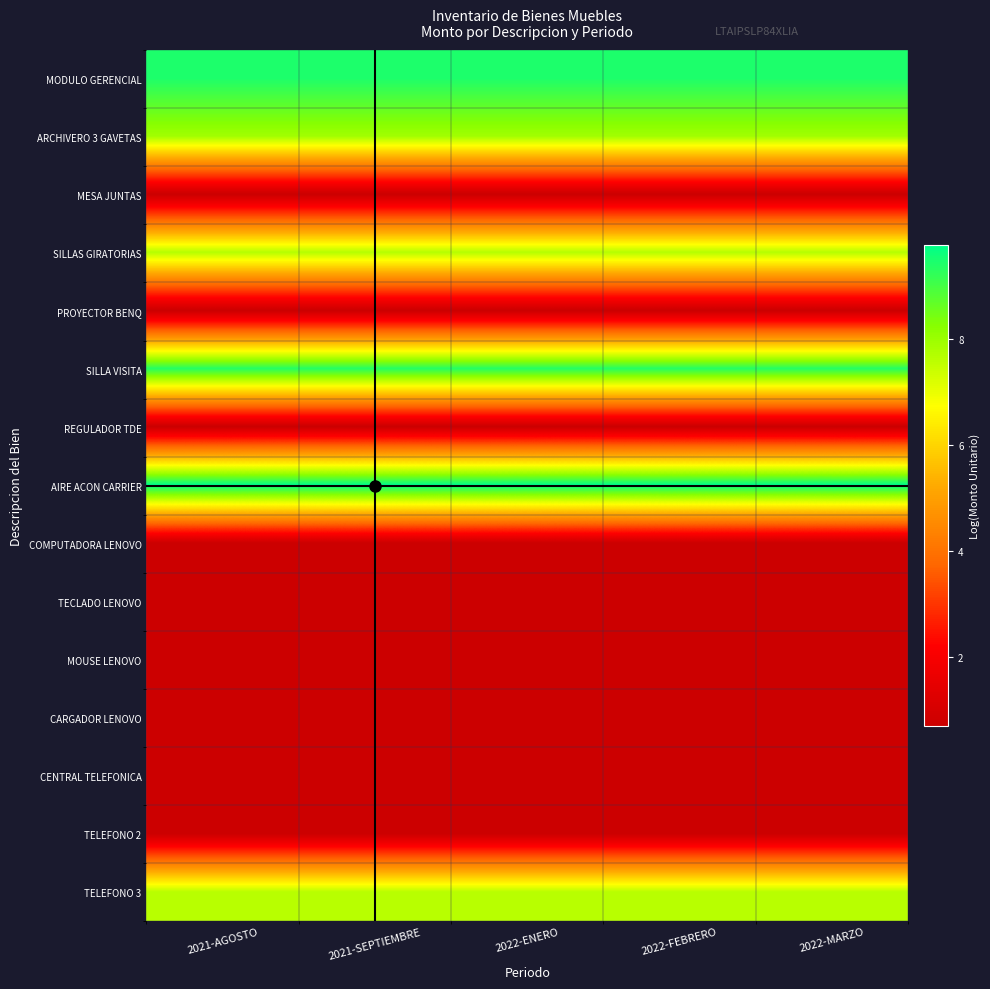

Reading right to left, extract all data points from this chart.

MODULO GERENCIAL: 2022-MARZO=9.4	2022-FEBRERO=9.4	2022-ENERO=9.4	2021-SEPTIEMBRE=9.4	2021-AGOSTO=9.4
ARCHIVERO 3 GAVETAS: 2022-MARZO=7.9	2022-FEBRERO=7.9	2022-ENERO=7.9	2021-SEPTIEMBRE=7.9	2021-AGOSTO=7.9
MESA JUNTAS: 2022-MARZO=0.7	2022-FEBRERO=0.7	2022-ENERO=0.7	2021-SEPTIEMBRE=0.7	2021-AGOSTO=0.7
SILLAS GIRATORIAS: 2022-MARZO=7.7	2022-FEBRERO=7.7	2022-ENERO=7.7	2021-SEPTIEMBRE=7.7	2021-AGOSTO=7.7
PROYECTOR BENQ: 2022-MARZO=0.7	2022-FEBRERO=0.7	2022-ENERO=0.7	2021-SEPTIEMBRE=0.7	2021-AGOSTO=0.7
SILLA VISITA: 2022-MARZO=9.4	2022-FEBRERO=9.4	2022-ENERO=9.4	2021-SEPTIEMBRE=9.4	2021-AGOSTO=9.4
REGULADOR TDE: 2022-MARZO=0.7	2022-FEBRERO=0.7	2022-ENERO=0.7	2021-SEPTIEMBRE=0.7	2021-AGOSTO=0.7
AIRE ACON CARRIER: 2022-MARZO=9.8	2022-FEBRERO=9.8	2022-ENERO=9.8	2021-SEPTIEMBRE=9.8	2021-AGOSTO=9.8
COMPUTADORA LENOVO: 2022-MARZO=0.7	2022-FEBRERO=0.7	2022-ENERO=0.7	2021-SEPTIEMBRE=0.7	2021-AGOSTO=0.7
TECLADO LENOVO: 2022-MARZO=0.7	2022-FEBRERO=0.7	2022-ENERO=0.7	2021-SEPTIEMBRE=0.7	2021-AGOSTO=0.7
MOUSE LENOVO: 2022-MARZO=0.7	2022-FEBRERO=0.7	2022-ENERO=0.7	2021-SEPTIEMBRE=0.7	2021-AGOSTO=0.7
CARGADOR LENOVO: 2022-MARZO=0.7	2022-FEBRERO=0.7	2022-ENERO=0.7	2021-SEPTIEMBRE=0.7	2021-AGOSTO=0.7
CENTRAL TELEFONICA: 2022-MARZO=0.7	2022-FEBRERO=0.7	2022-ENERO=0.7	2021-SEPTIEMBRE=0.7	2021-AGOSTO=0.7
TELEFONO 2: 2022-MARZO=0.7	2022-FEBRERO=0.7	2022-ENERO=0.7	2021-SEPTIEMBRE=0.7	2021-AGOSTO=0.7
TELEFONO 3: 2022-MARZO=7.6	2022-FEBRERO=7.6	2022-ENERO=7.6	2021-SEPTIEMBRE=7.6	2021-AGOSTO=7.6